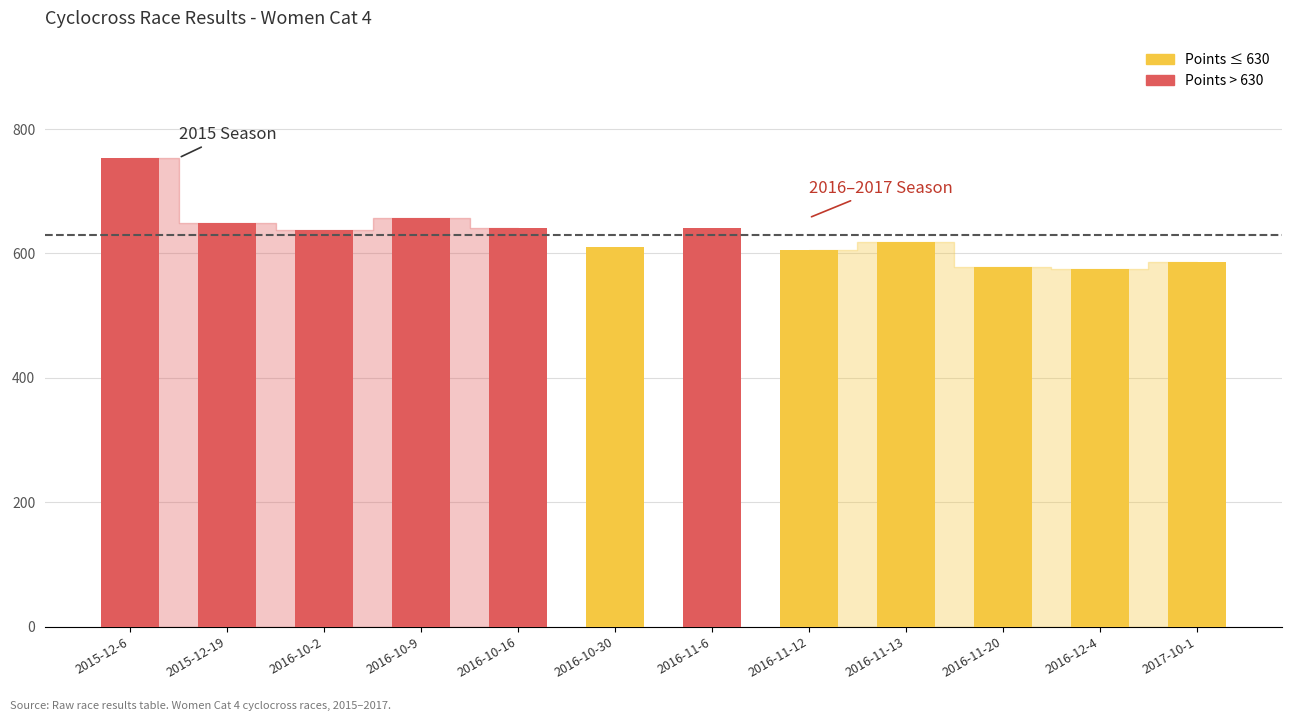

How many data points are less than 636?

6